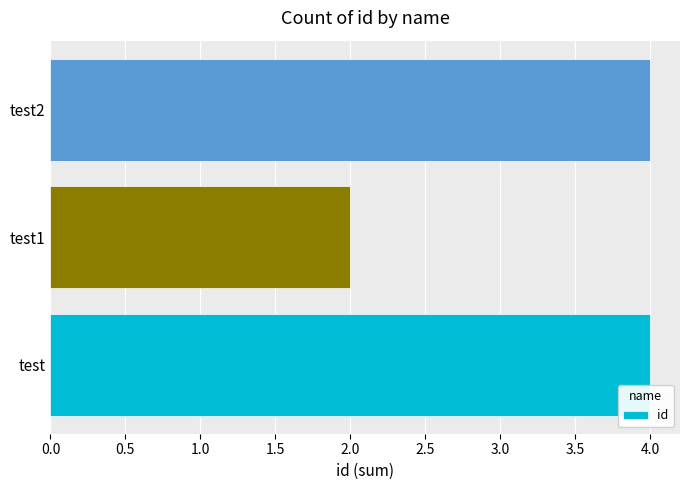

Are the bars grouped side by side (vs. stacked)?

No